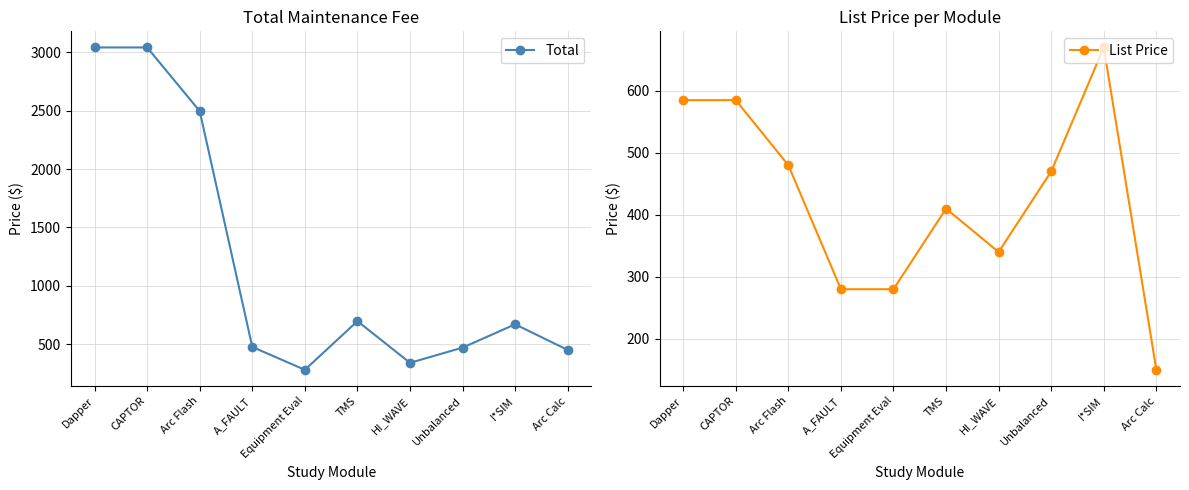

What is the difference between the maximum and minimum values in the List Price series?

520